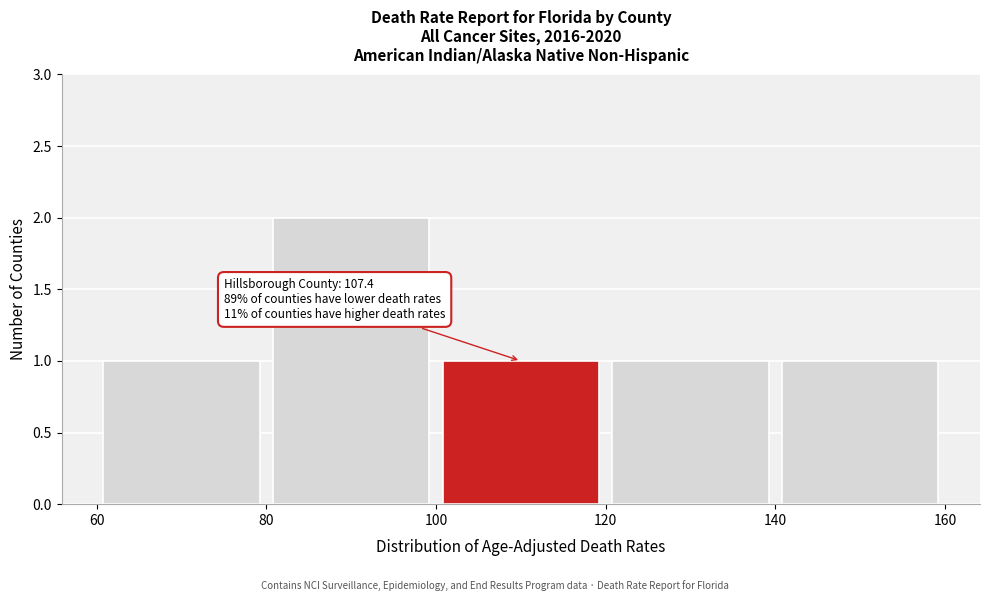

Over which range of the x-axis is the bar tallest?

80 to 100